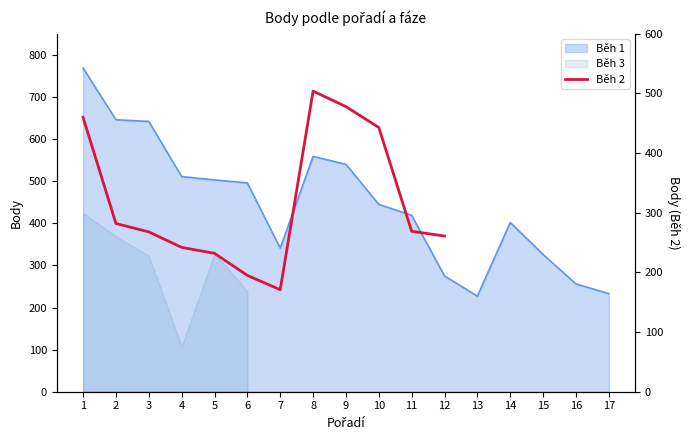

True or false: the data shows 195.0 at 6.

True